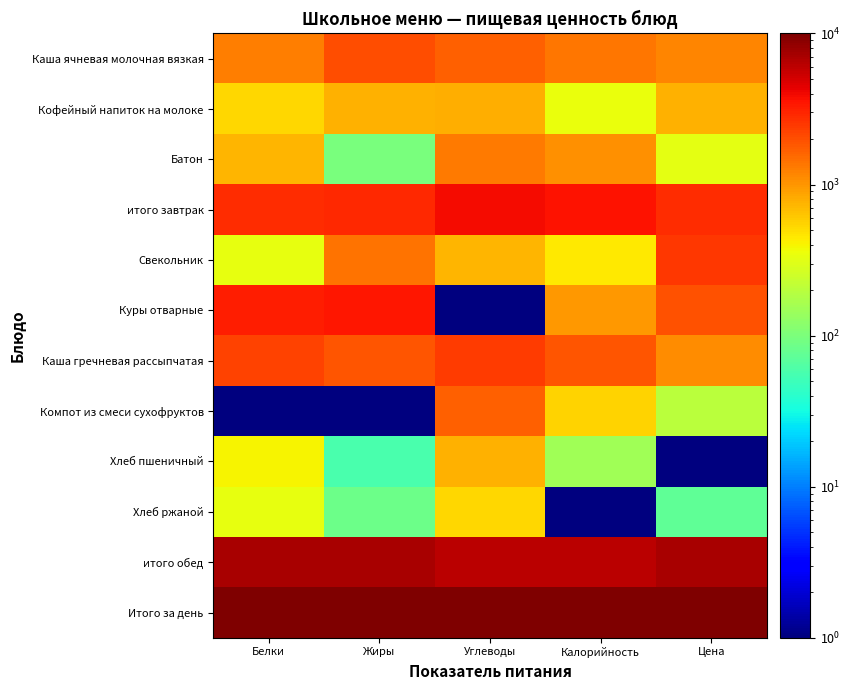

What is the total value across all series at Белки?

29000.1